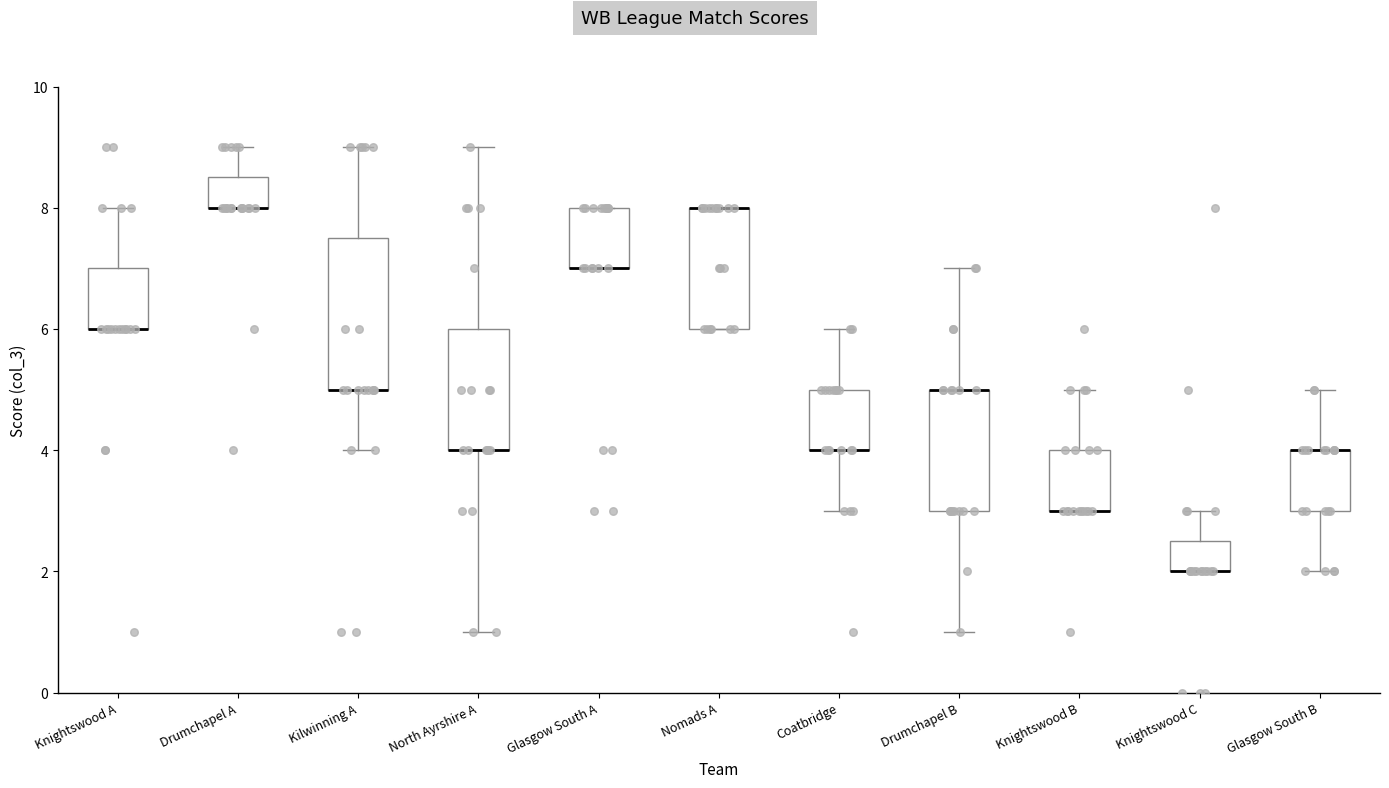

Reading left to right, transcribe this box plot: for each box, give where its median line is, the range the box spans, and where its two whiskers end, as read against the y-axis. The values are not printed on the chart, so give them approximately, as read against the axis.

Knightswood A: median 6.0 (drawn on the box's lower edge), box 6.0 to 7.0, whiskers 6.0 to 8.0
Drumchapel A: median 8.0 (drawn on the box's lower edge), box 8.0 to 8.6, whiskers 8.0 to 9.0
Kilwinning A: median 5.0 (drawn on the box's lower edge), box 5.0 to 7.6, whiskers 4.0 to 9.0
North Ayrshire A: median 4.0 (drawn on the box's lower edge), box 4.0 to 6.0, whiskers 1.0 to 9.0
Glasgow South A: median 7.0 (drawn on the box's lower edge), box 7.0 to 8.0, whiskers 7.0 to 8.0
Nomads A: median 8.0 (drawn on the box's upper edge), box 6.0 to 8.0, whiskers 6.0 to 8.0
Coatbridge: median 4.0 (drawn on the box's lower edge), box 4.0 to 5.0, whiskers 3.0 to 6.0
Drumchapel B: median 5.0 (drawn on the box's upper edge), box 3.0 to 5.0, whiskers 1.0 to 7.0
Knightswood B: median 3.0 (drawn on the box's lower edge), box 3.0 to 4.0, whiskers 3.0 to 5.0
Knightswood C: median 2.0 (drawn on the box's lower edge), box 2.0 to 2.6, whiskers 2.0 to 3.0
Glasgow South B: median 4.0 (drawn on the box's upper edge), box 3.0 to 4.0, whiskers 2.0 to 5.0